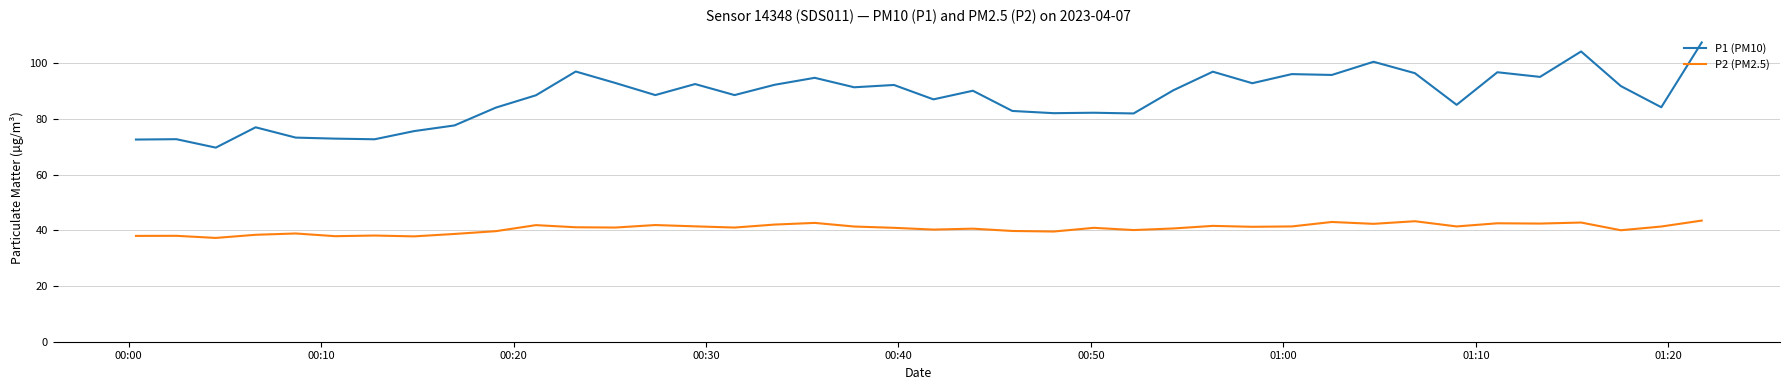

Which series has the largest total across all categories?

P1 (PM10)